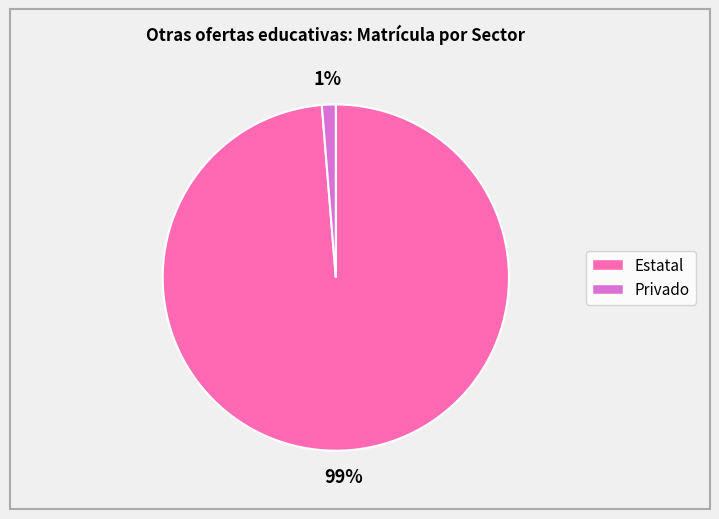

Do Privado and Estatal together represent more than half of the pie?

Yes